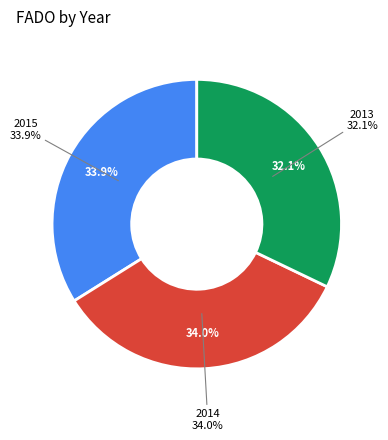

How many segments does this pie chart have?

3